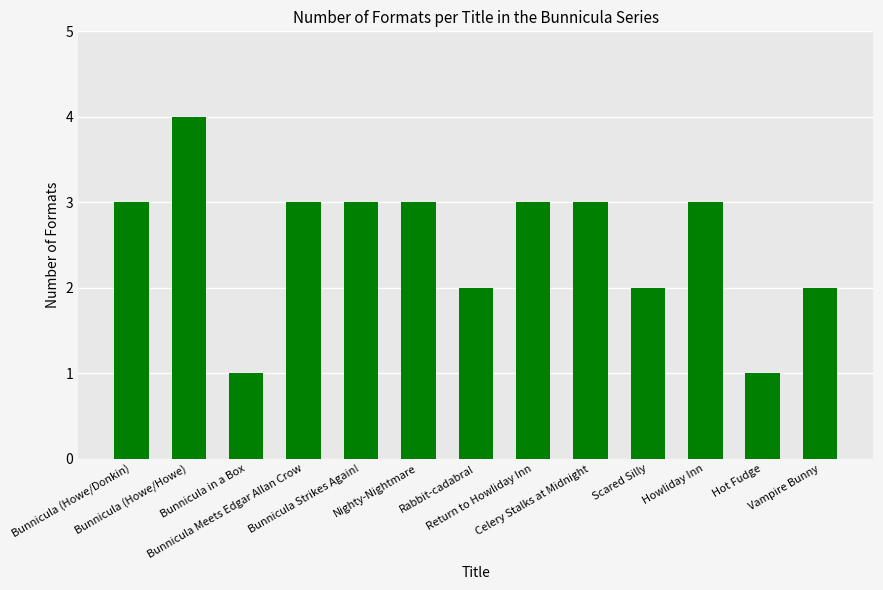

What is the minimum value shown in the chart?

1